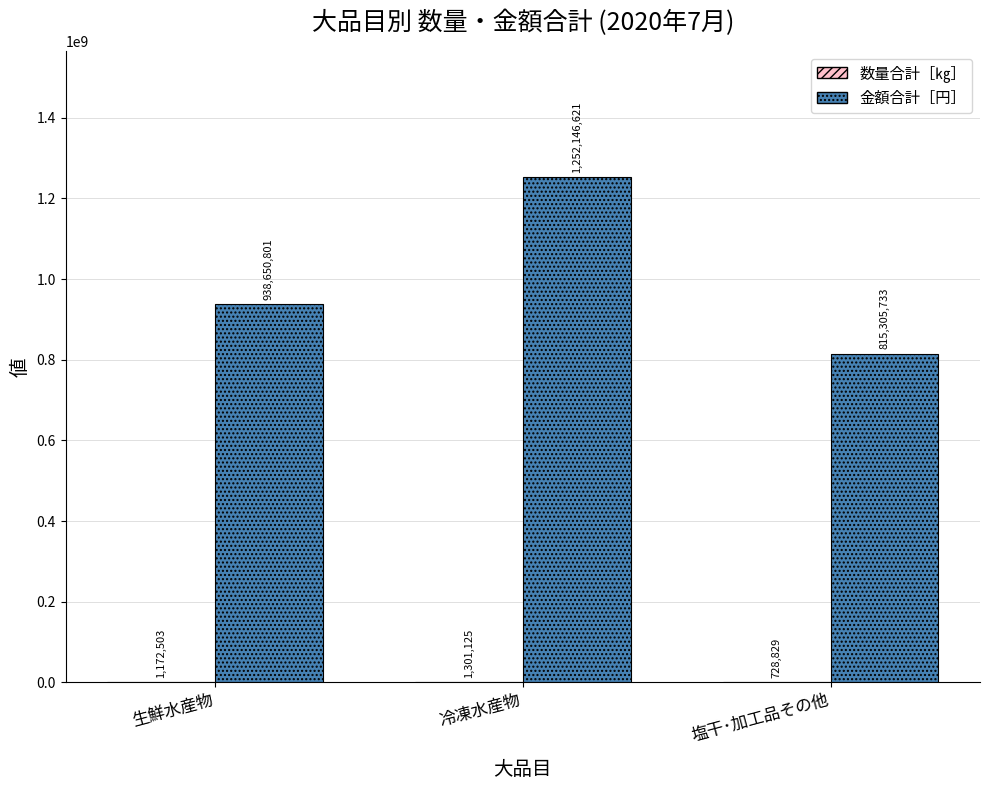

What is the total value across all series at 塩干･加工品その他?

816034562